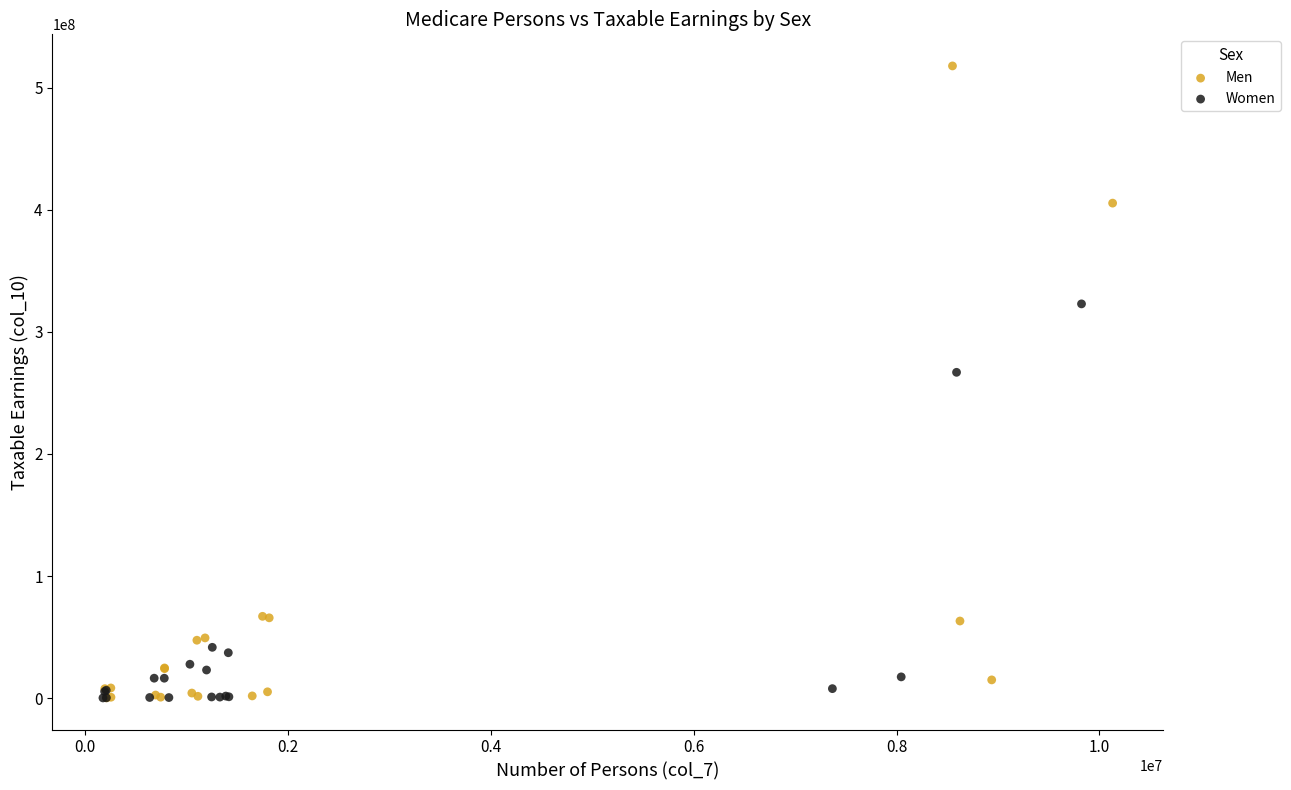

What are all the series names shown in the legend?

Men, Women